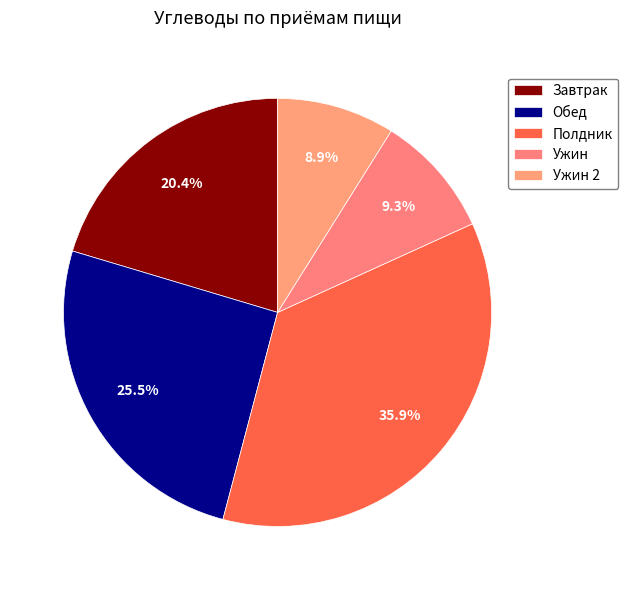

Which category has the biggest portion of the pie?

Полдник